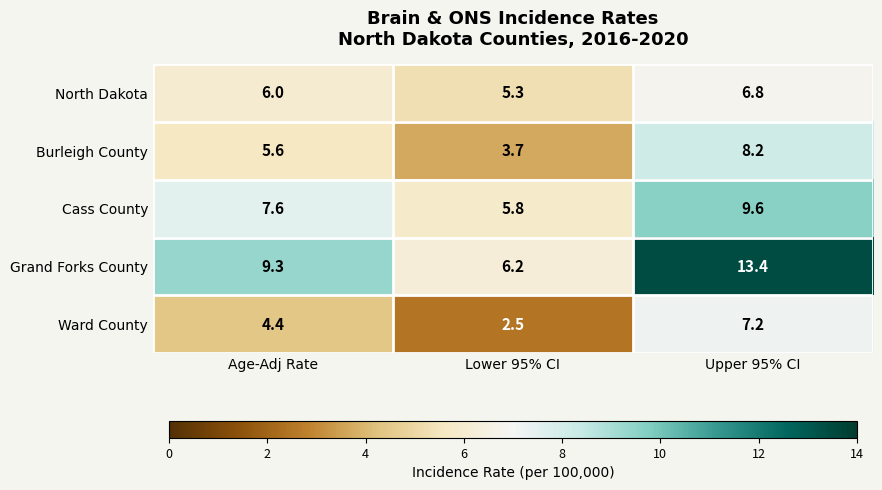

Which series has the largest total across all categories?

Grand Forks County